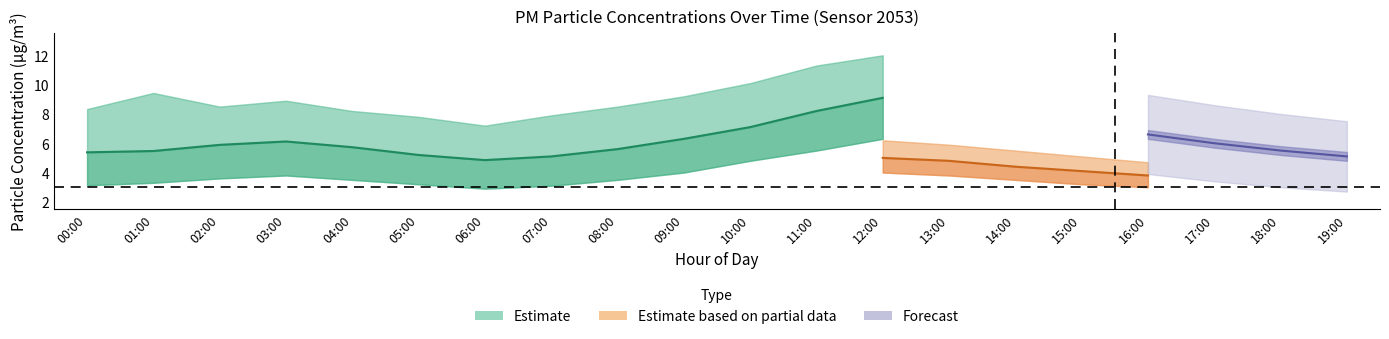

True or false: P2_lower and P1_upper cross at least once.

False